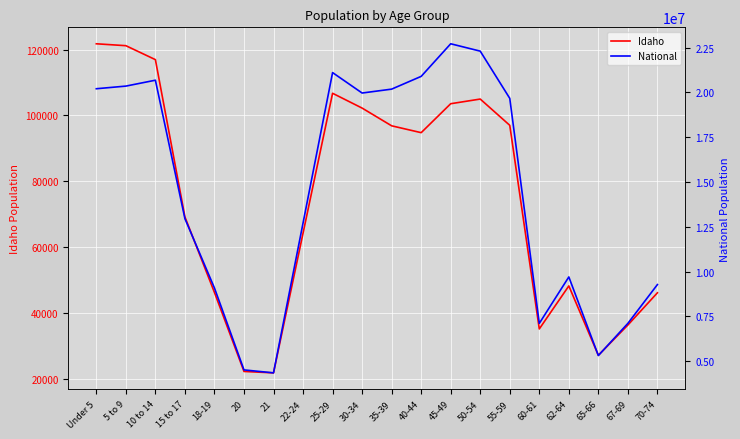

Rank the series at 10 to 14 from highest to lowest value.

National, Idaho